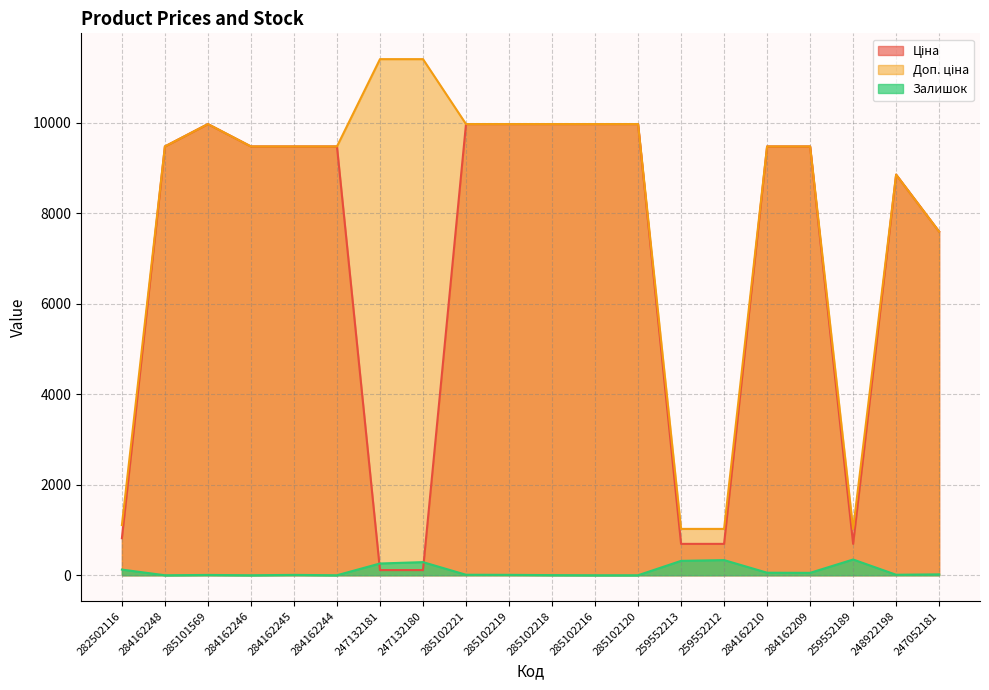

Which series has the largest range (max minus min)?

Доп. ціна